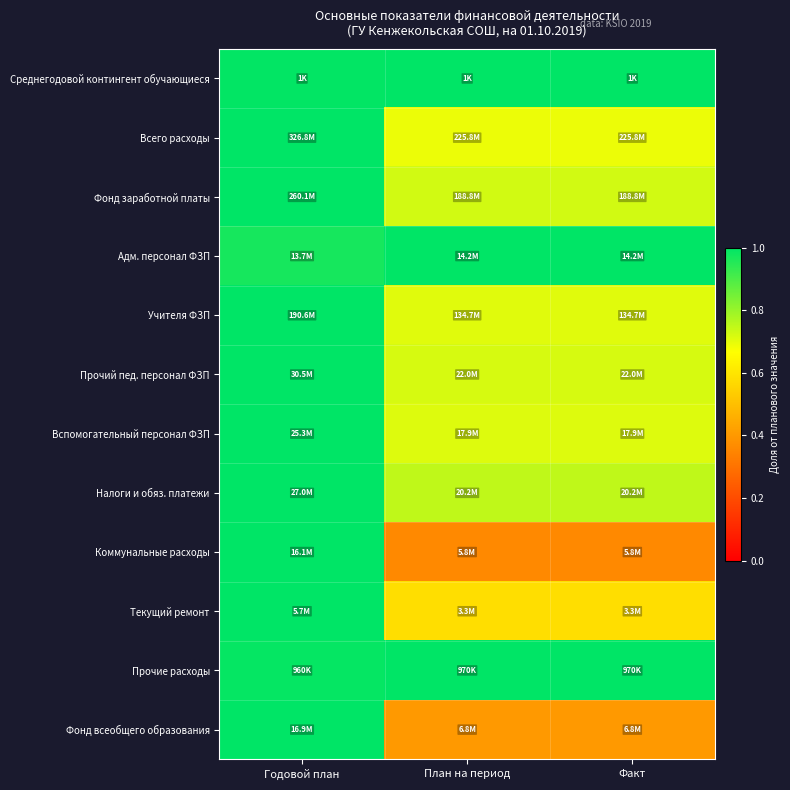

What is the maximum value shown in the chart?

1.0